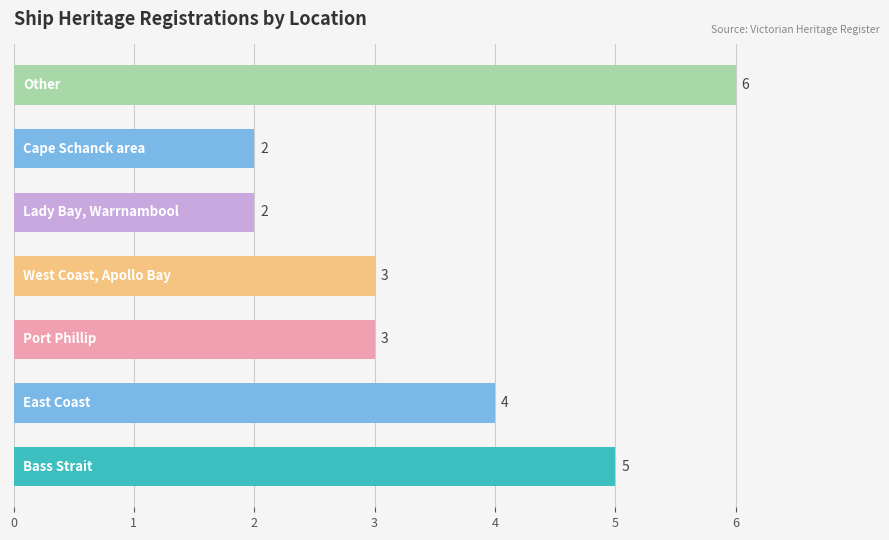

What is the maximum value shown in the chart?

6